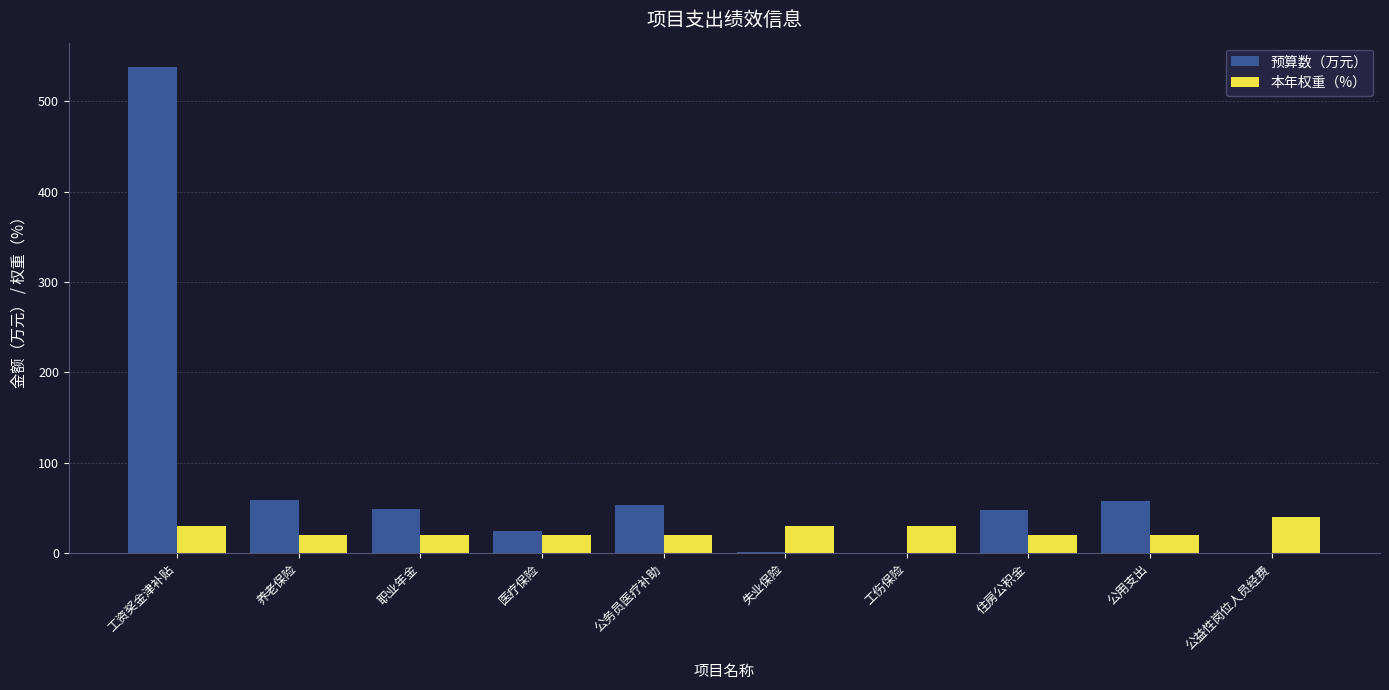

What value does the 本年权重（%） series have at 医疗保险?

20.0